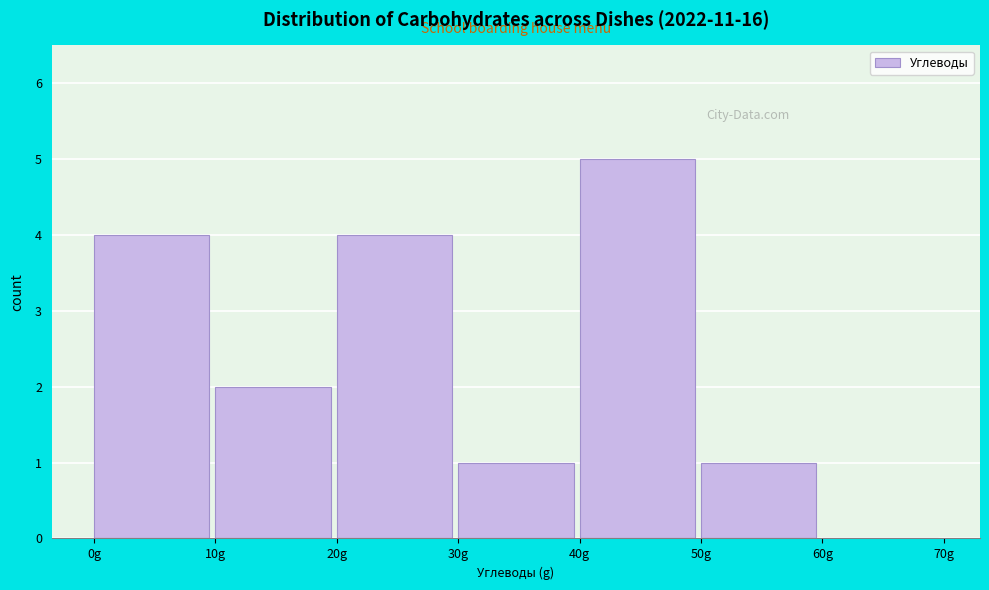

What is the height of the bar covering 20 to 30 on the x-axis? The values are not printed on the chart, so give them approximately, as read against the axis.

4